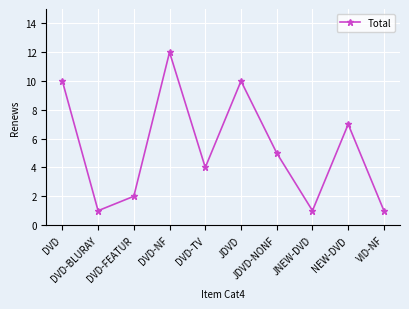

Reading left to right, transcribe all the data shown in this chart.

DVD=10	DVD-BLURAY=1	DVD-FEATUR=2	DVD-NF=12	DVD-TV=4	JDVD=10	JDVD-NONF=5	JNEW-DVD=1	NEW-DVD=7	VID-NF=1